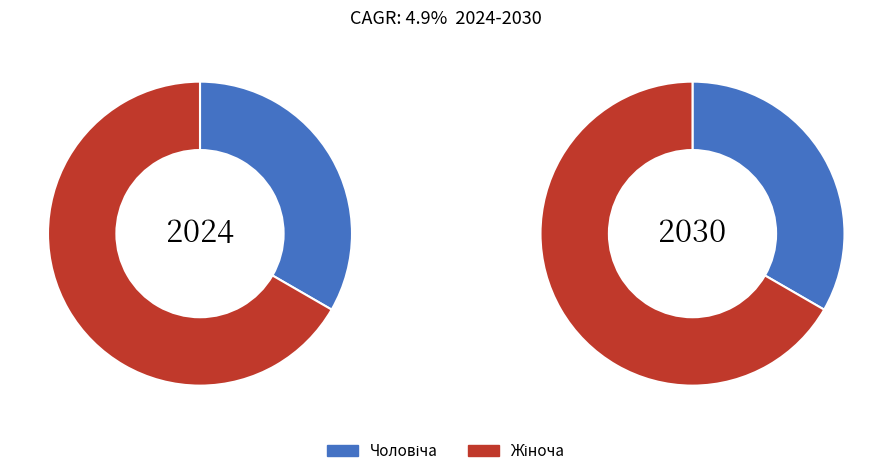

What is the ratio of the value at Чоловіча to the value at Жіноча?

0.5